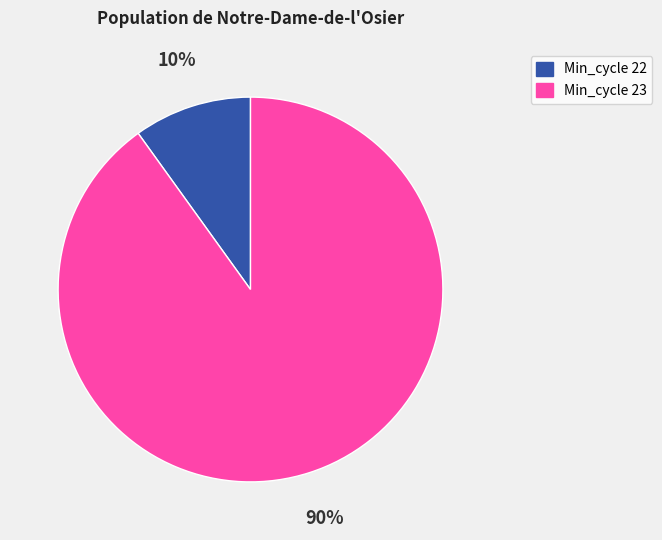

What is the largest slice in the pie chart?

Min_cycle 23